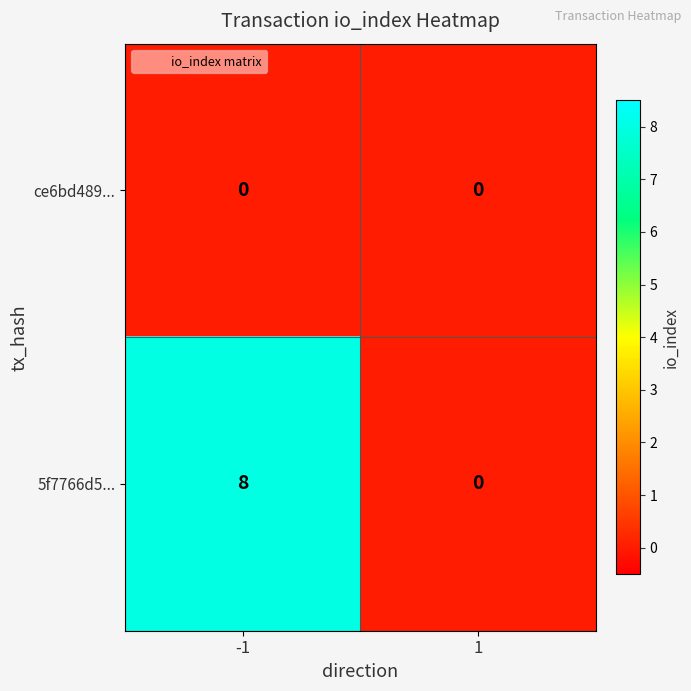

At how many categories does at least one series exceed 1?

1